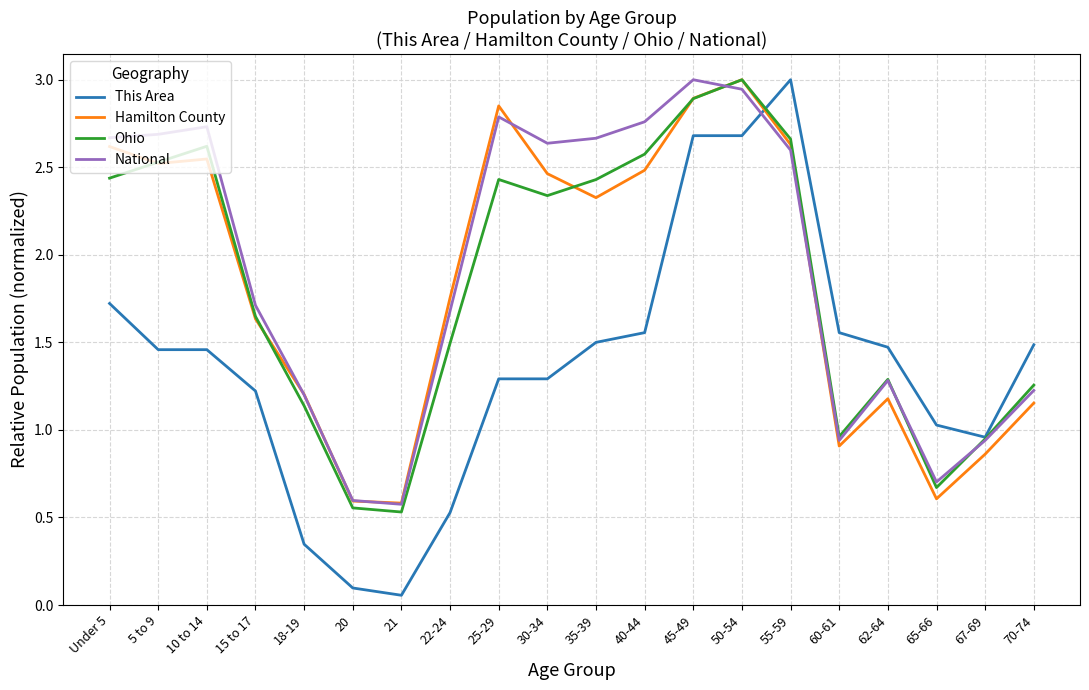

What is the maximum value shown in the chart?

3.0